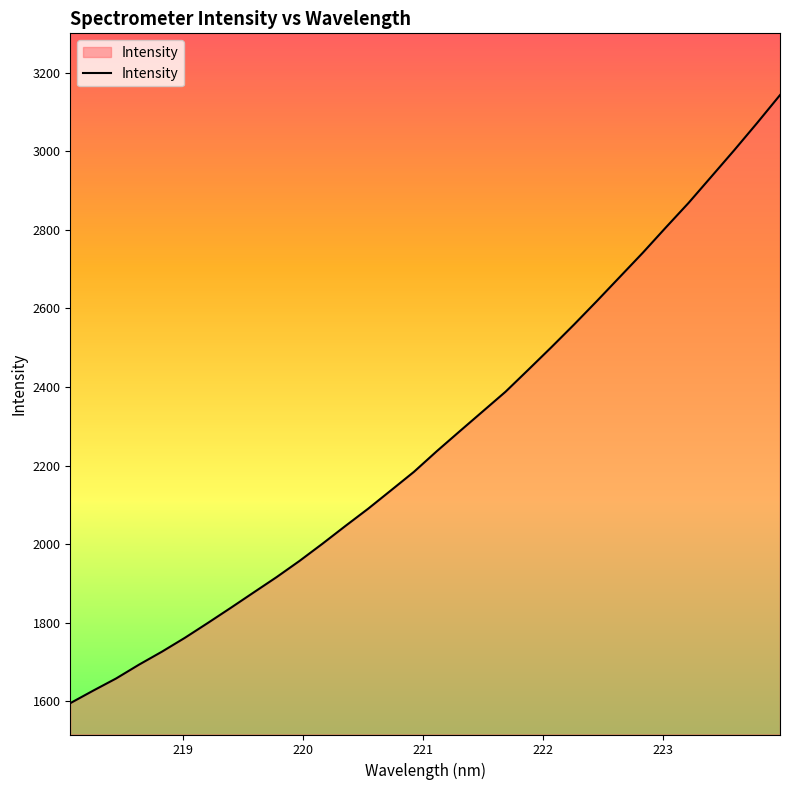

What is the smallest value displayed?

1595.3